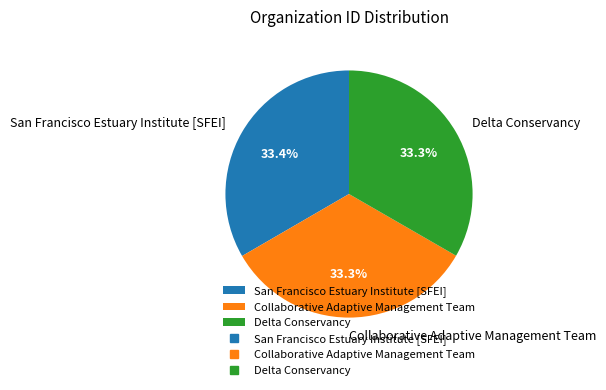

What is the total percentage of Collaborative Adaptive Management Team and San Francisco Estuary Institute [SFEI]?

66.7%